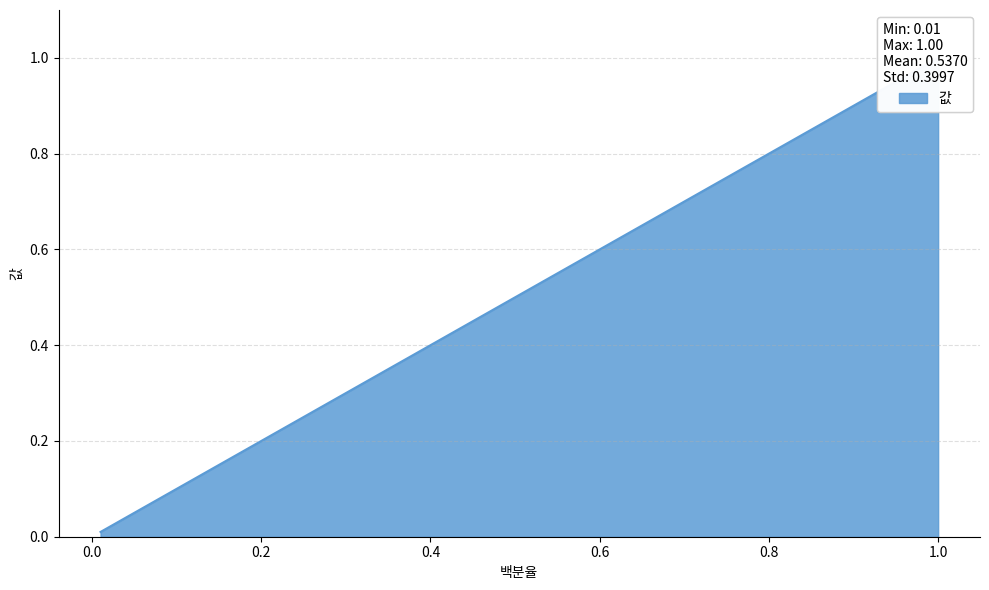

Count the number of categories in the chart.

5